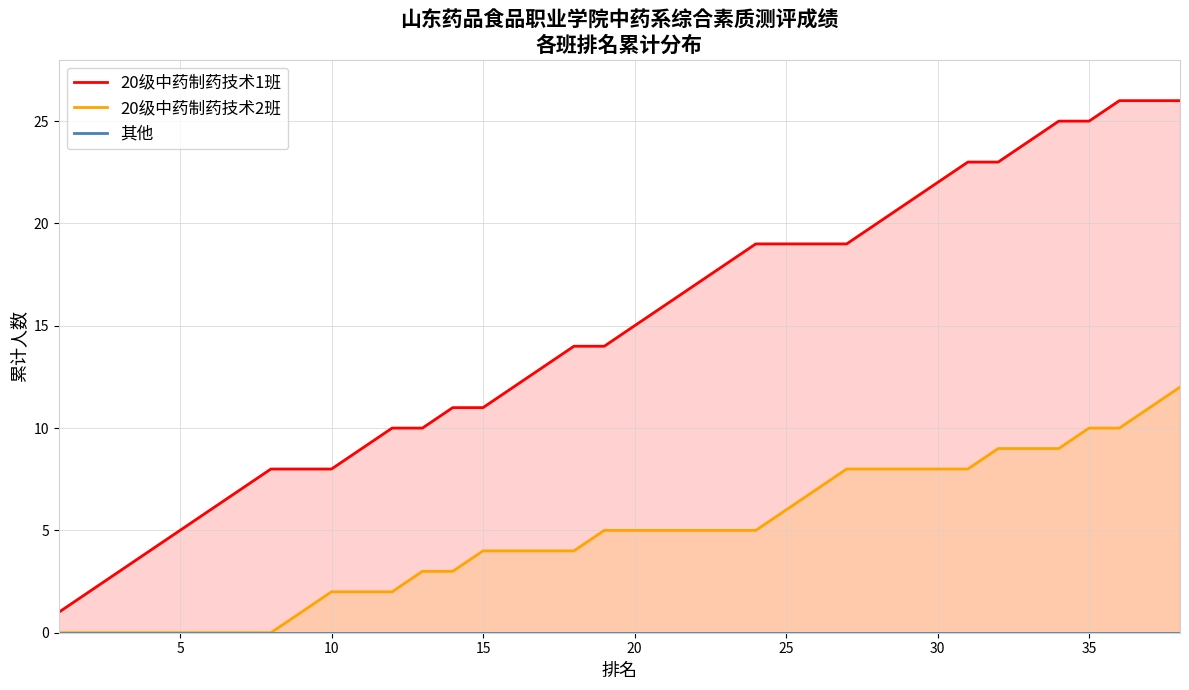

At 36, list the series in order from largest to smallest.

20级中药制药技术1班, 20级中药制药技术2班, 其他